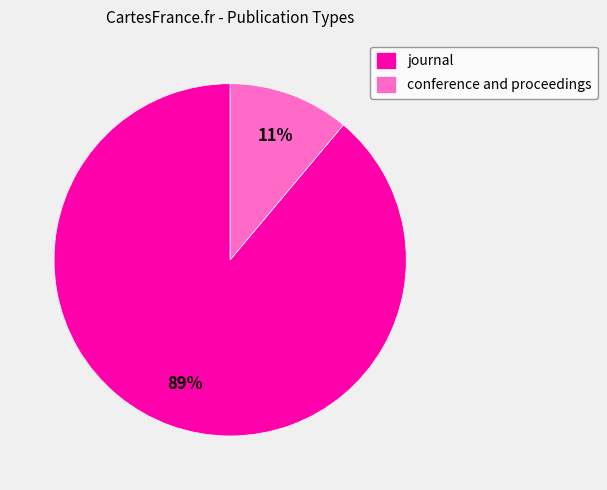

Combined, do journal and conference and proceedings account for over 50%?

Yes